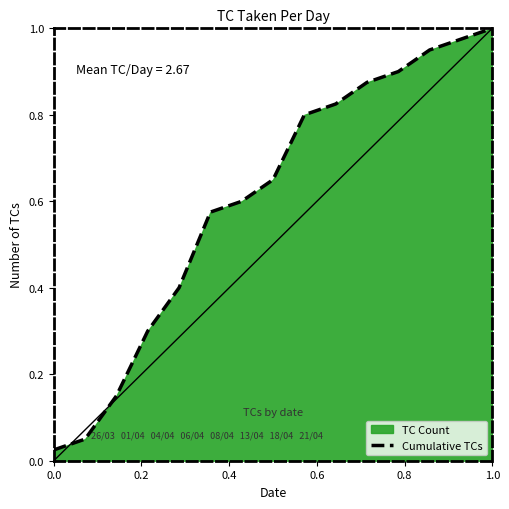

The chart shows a value of 1.6 at 1.0. True or false?

False